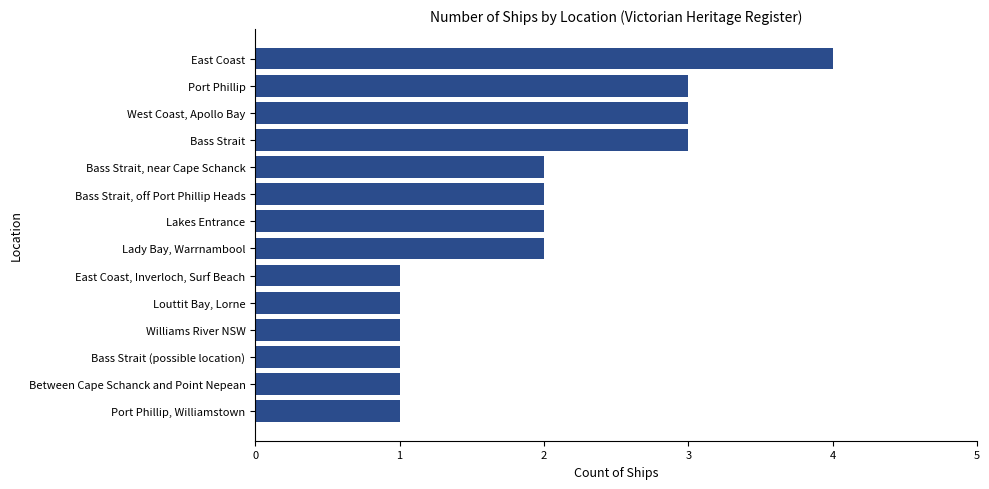

Reading top to bottom, what are all the values shown in this chart?

East Coast=4	Port Phillip=3	West Coast, Apollo Bay=3	Bass Strait=3	Bass Strait, near Cape Schanck=2	Bass Strait, off Port Phillip Heads=2	Lakes Entrance=2	Lady Bay, Warrnambool=2	East Coast, Inverloch, Surf Beach=1	Louttit Bay, Lorne=1	Williams River NSW=1	Bass Strait (possible location)=1	Between Cape Schanck and Point Nepean=1	Port Phillip, Williamstown=1